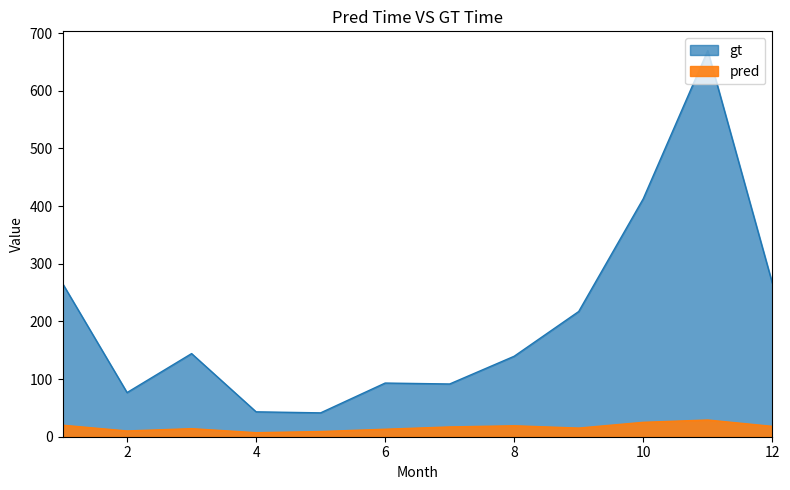

Where is pred nearest to the value 18?

12